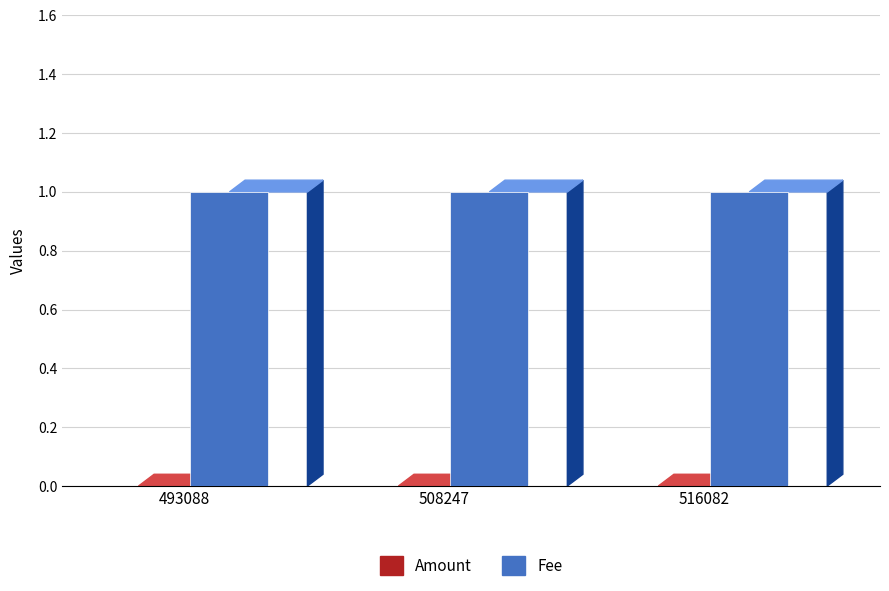

At how many categories does at least one series exceed 0?

3